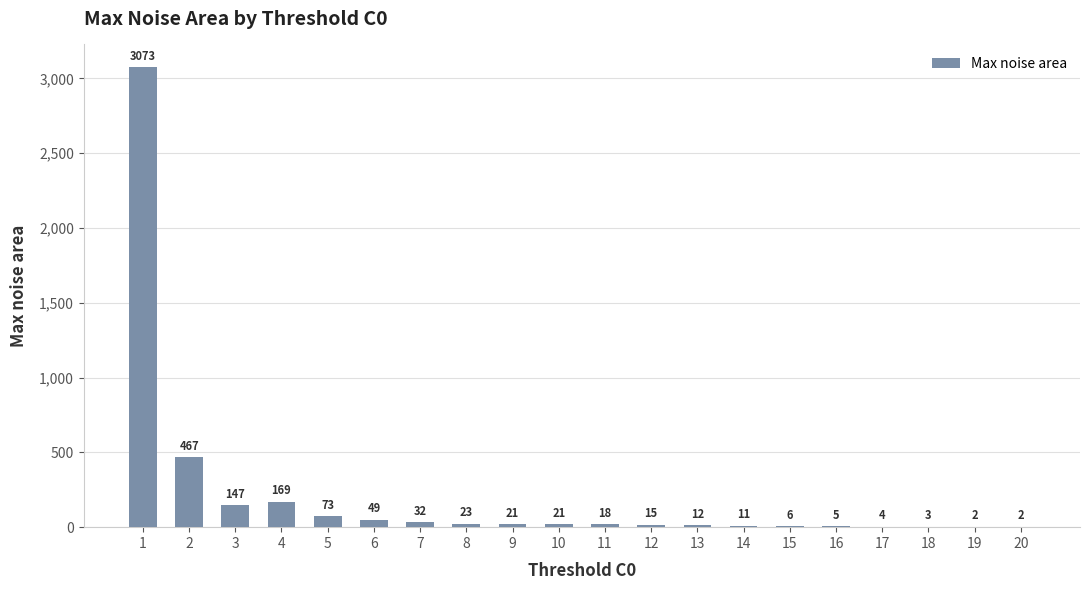

The chart shows a value of 32 at 7. True or false?

True